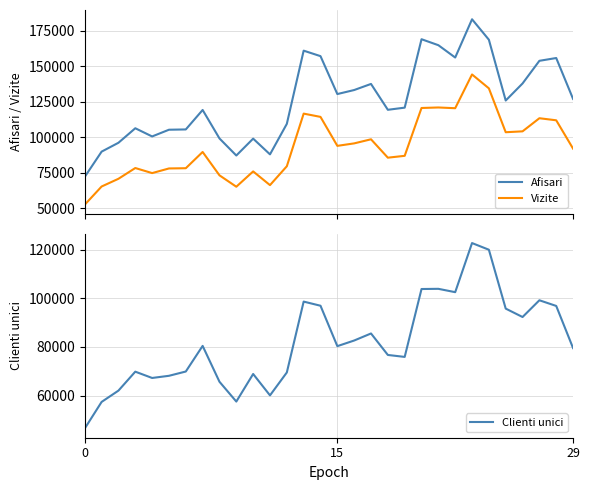

True or false: Vizite and Clienti unici cross at least once.

False